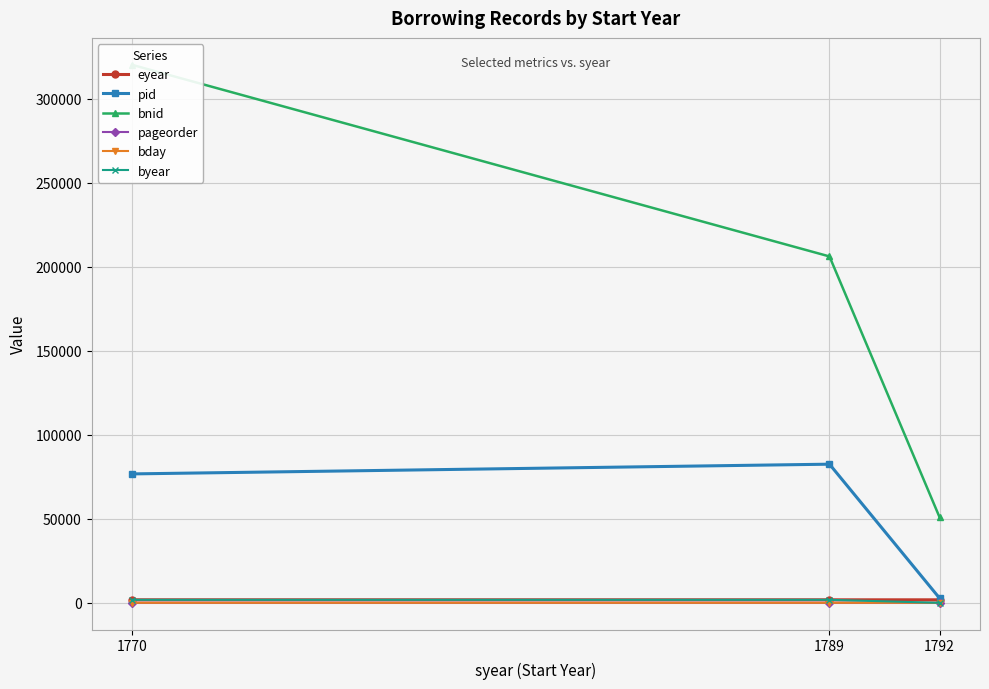

What is the value of the pageorder point at the 1st from the left?

6